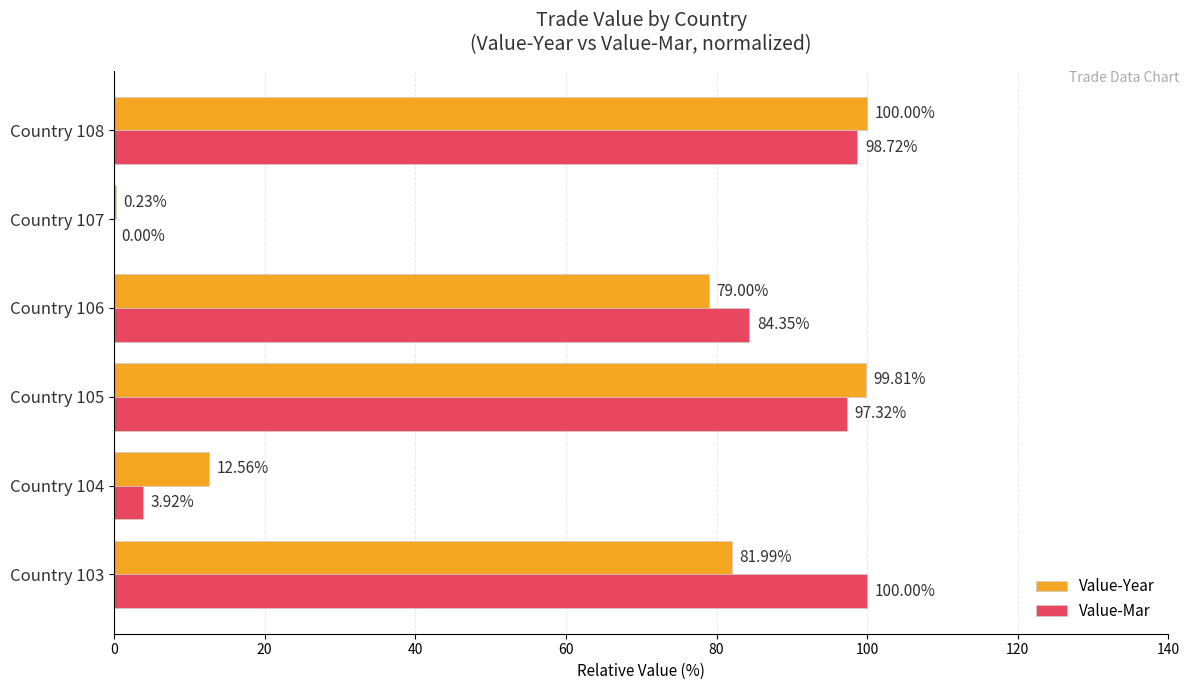

How many categories are shown in the chart?

6